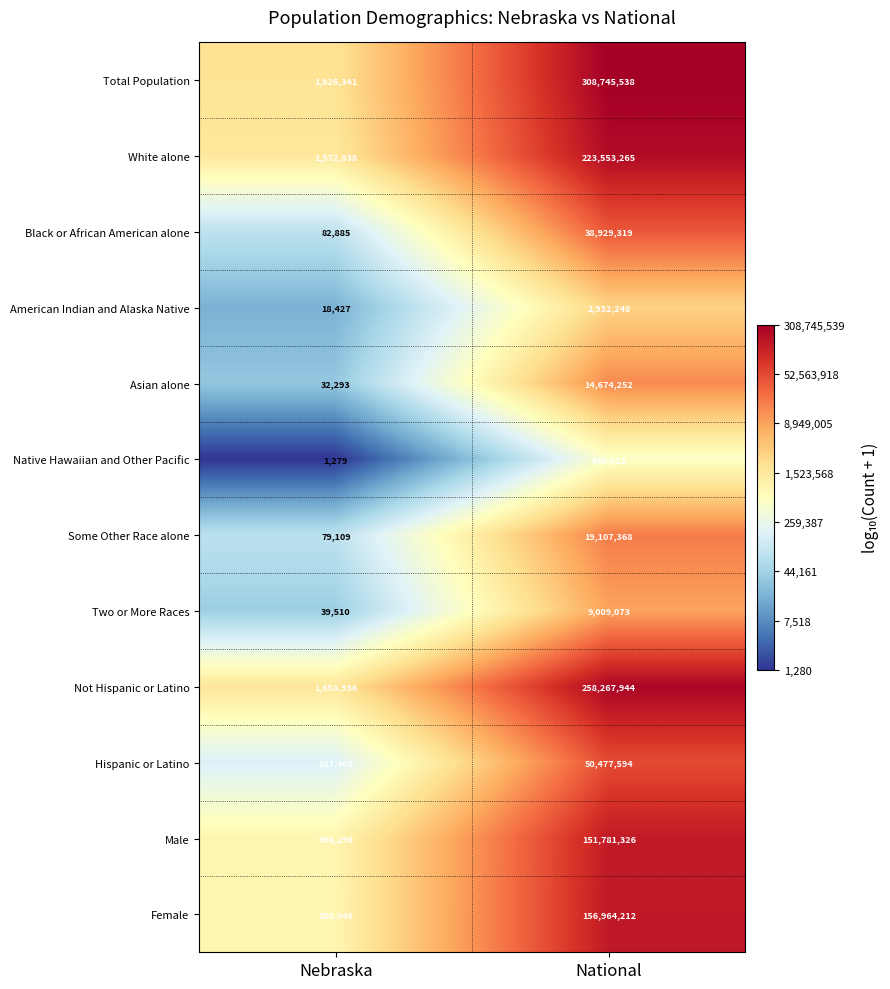

What is the smallest value displayed?

1279